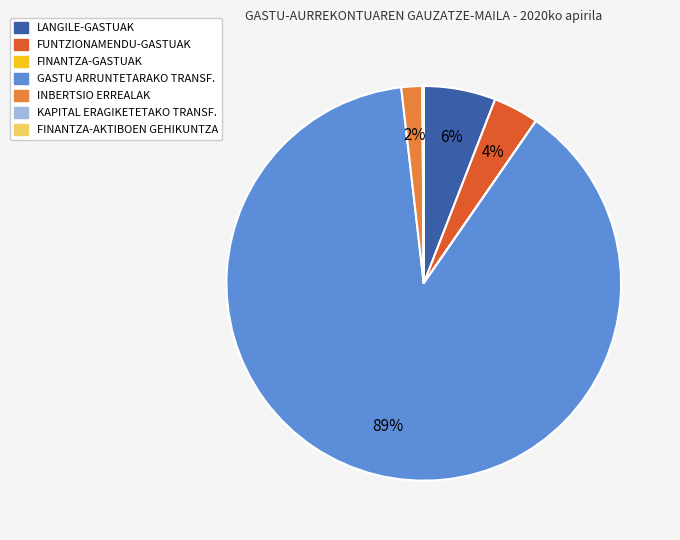

To the nearest percent, what is the average slice percentage?

14%